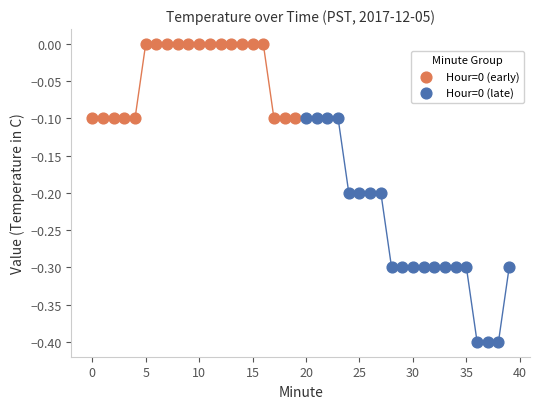

What are all the series names shown in the legend?

Hour=0 (early), Hour=0 (late)